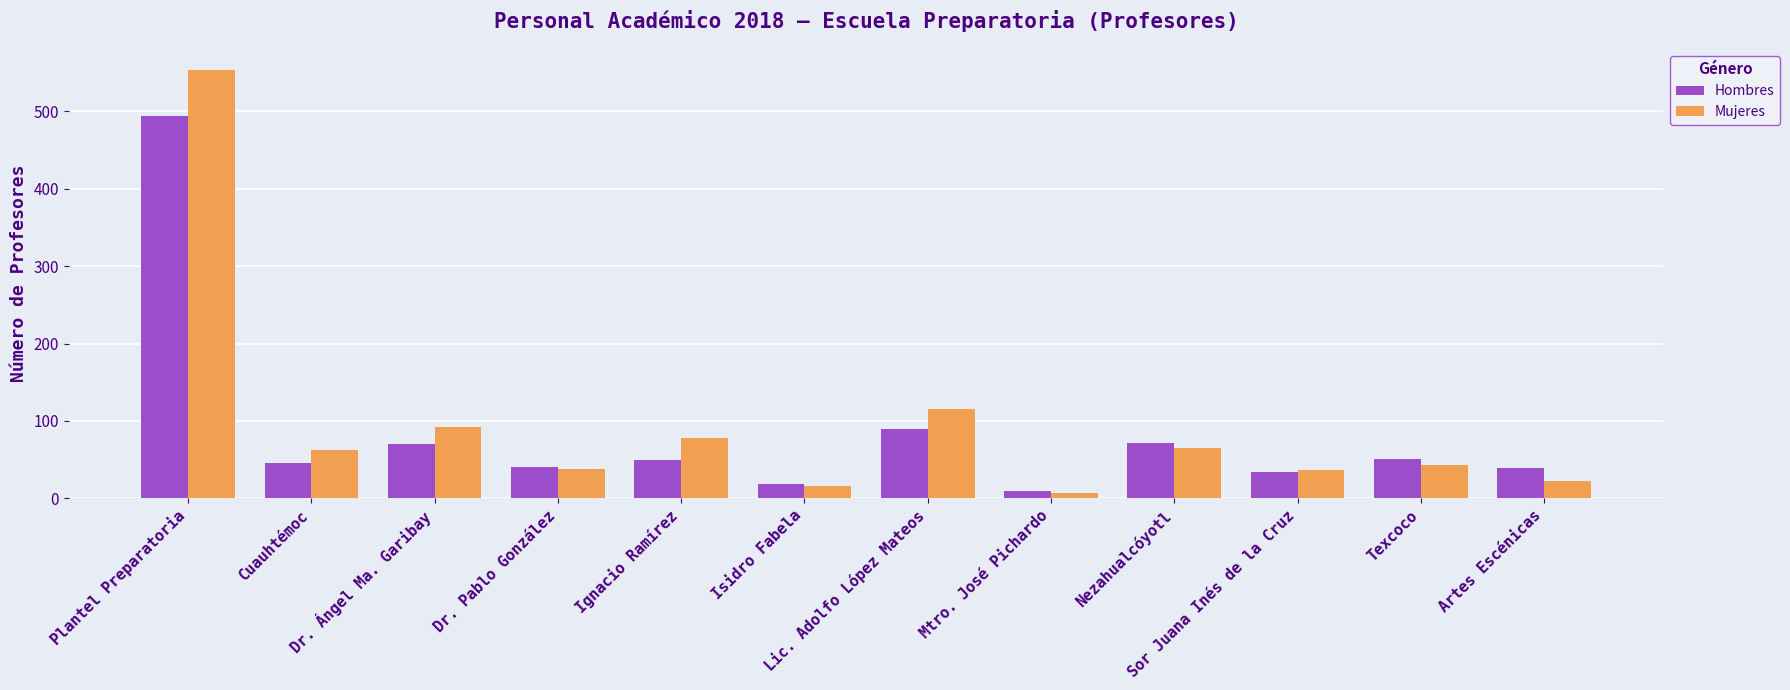

Which category has the highest value in the Hombres series?

Plantel Preparatoria